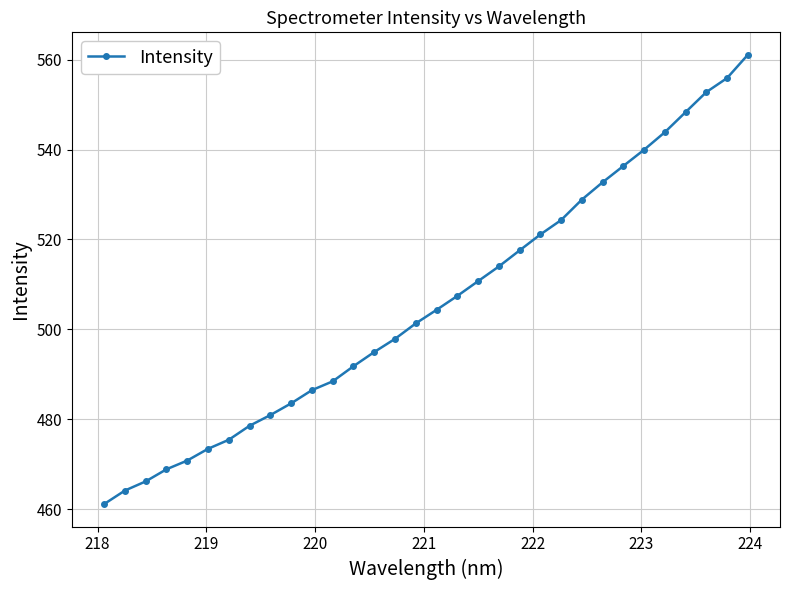

What is the sum of all values?

16183.2